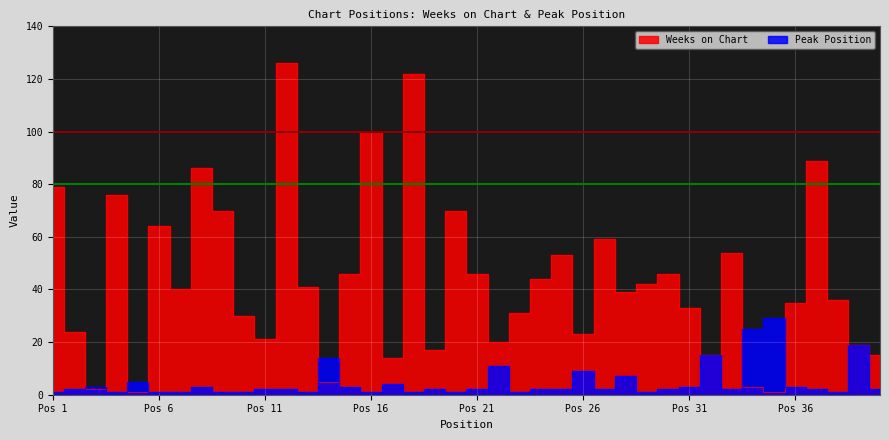

How many lines are shown in the chart?

2